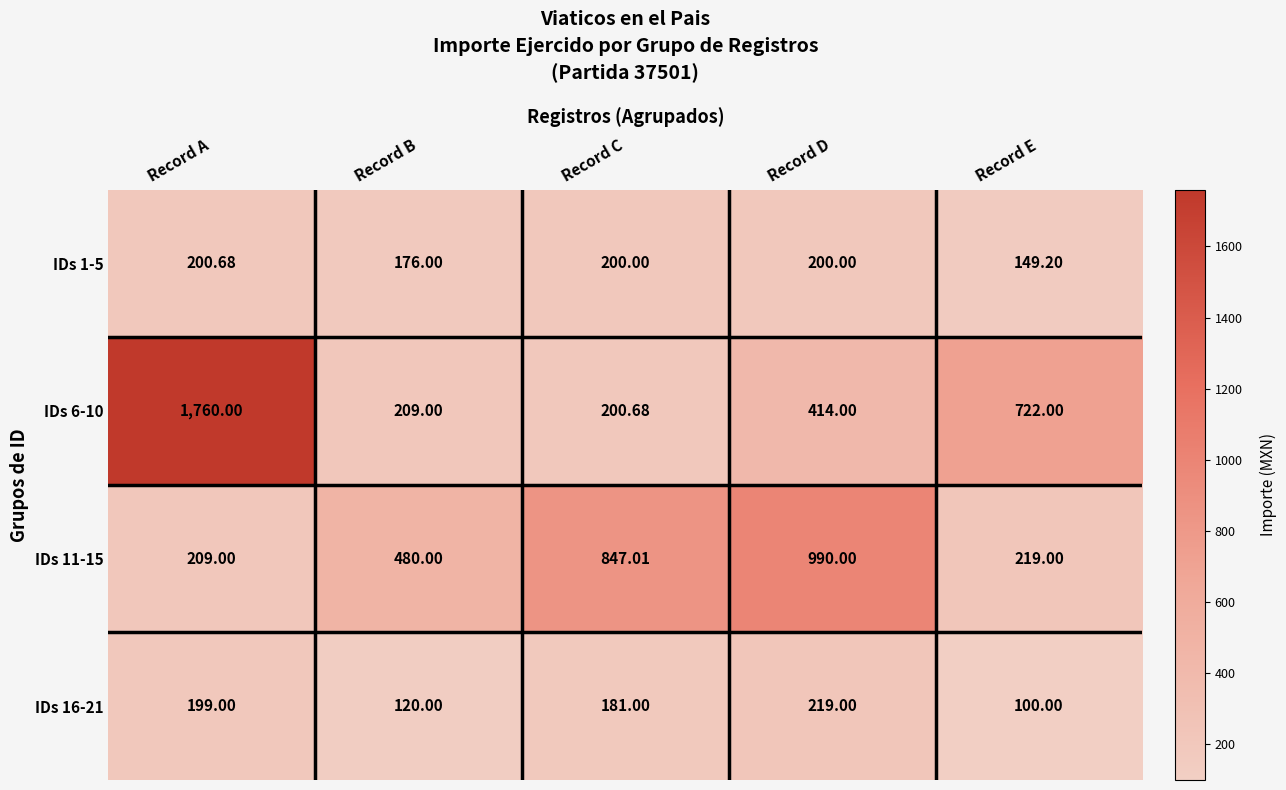

At which label is IDs 11-15 closest to 599?

Record B